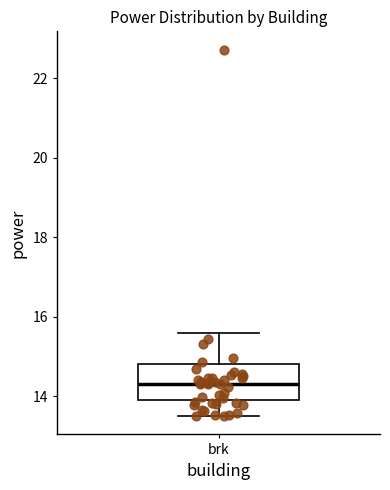

Where does the lower whisker of the box for brk end on the y-axis? The values are not printed on the chart, so give them approximately, as read against the axis.

13.6